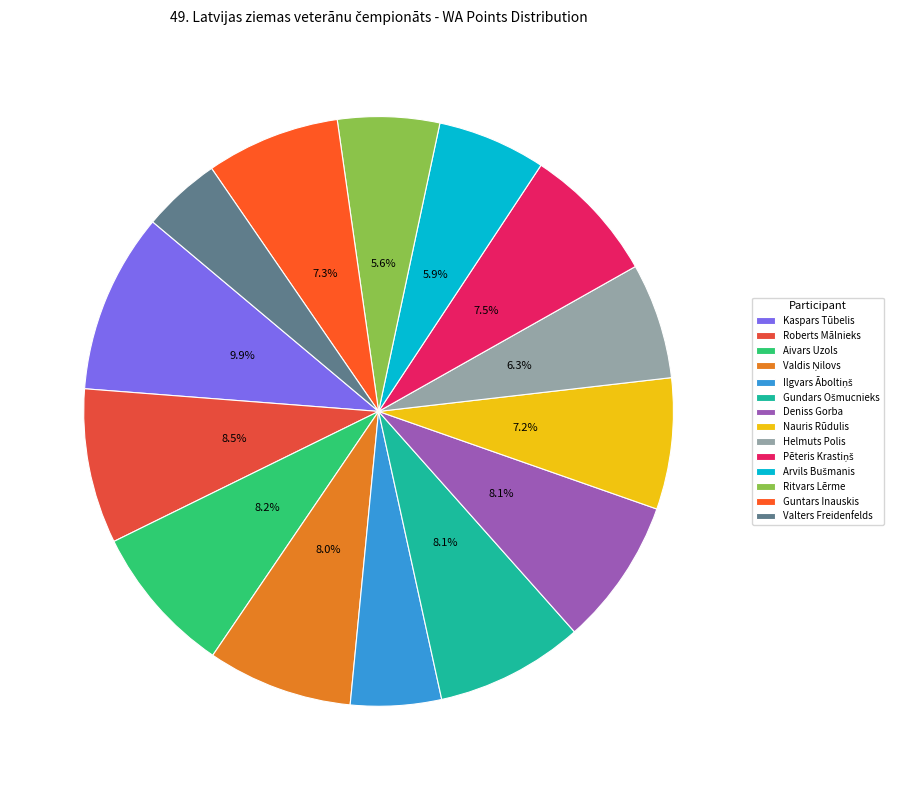

Does Nauris Rūdulis represent more than half of the total?

No